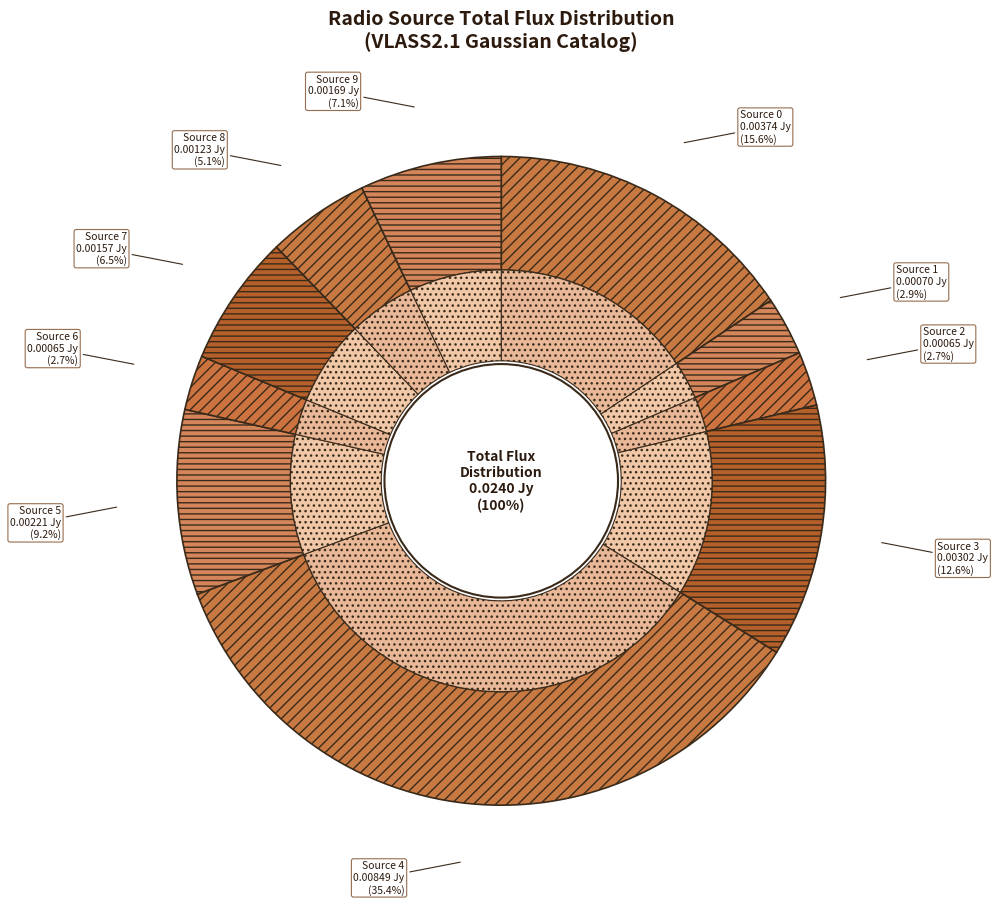

Combined, what portion of the pie is Source 2 and Source 0?

18.3%